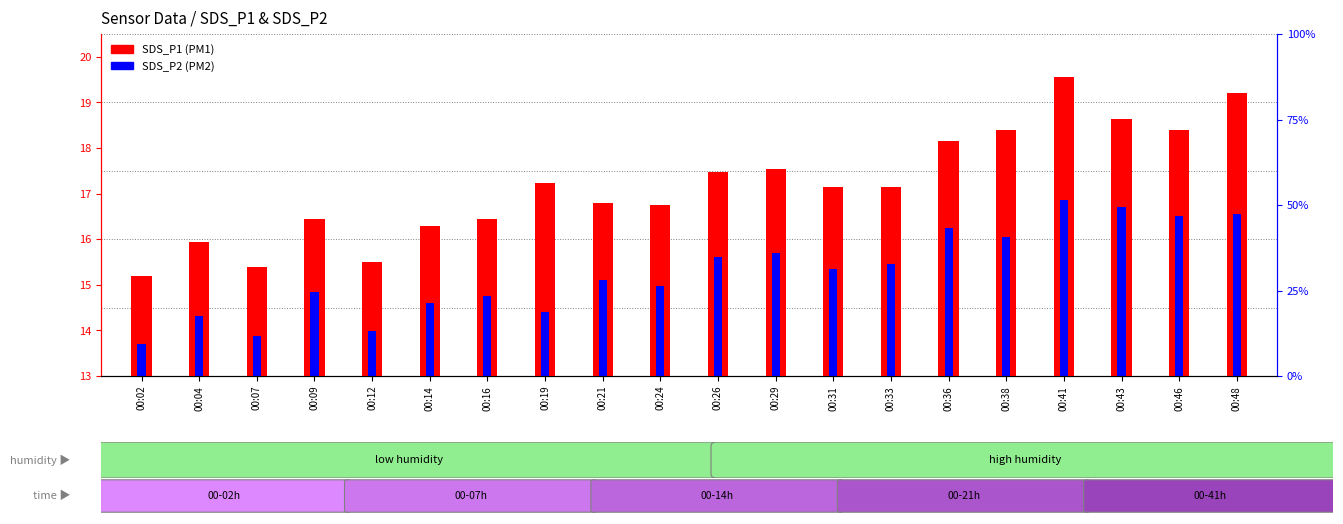

What is the value of the SDS_P1 bar at the 1st from the left?

15.2